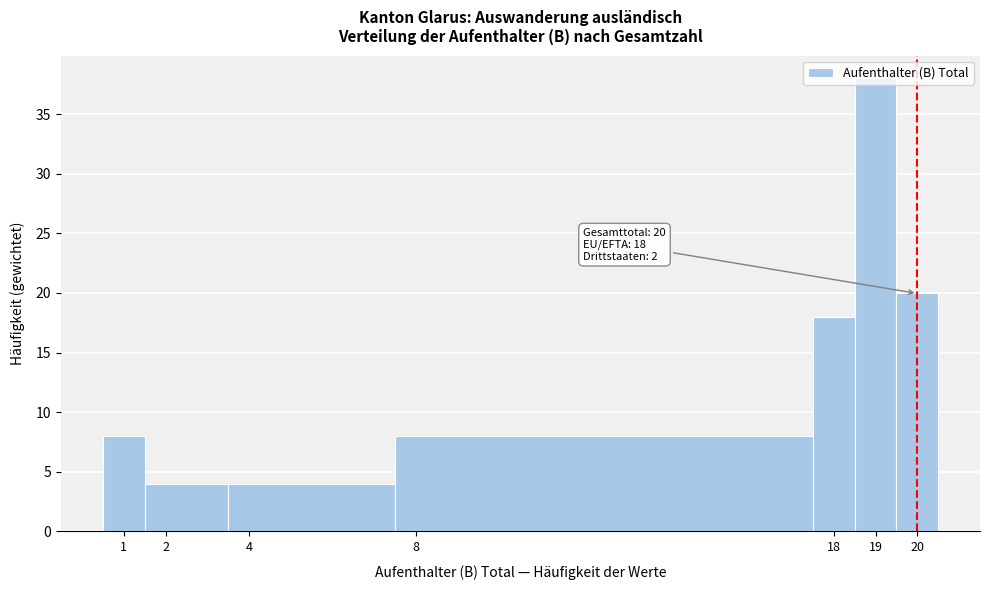

Which range on the x-axis has the tallest bar?

18.5 to 19.5